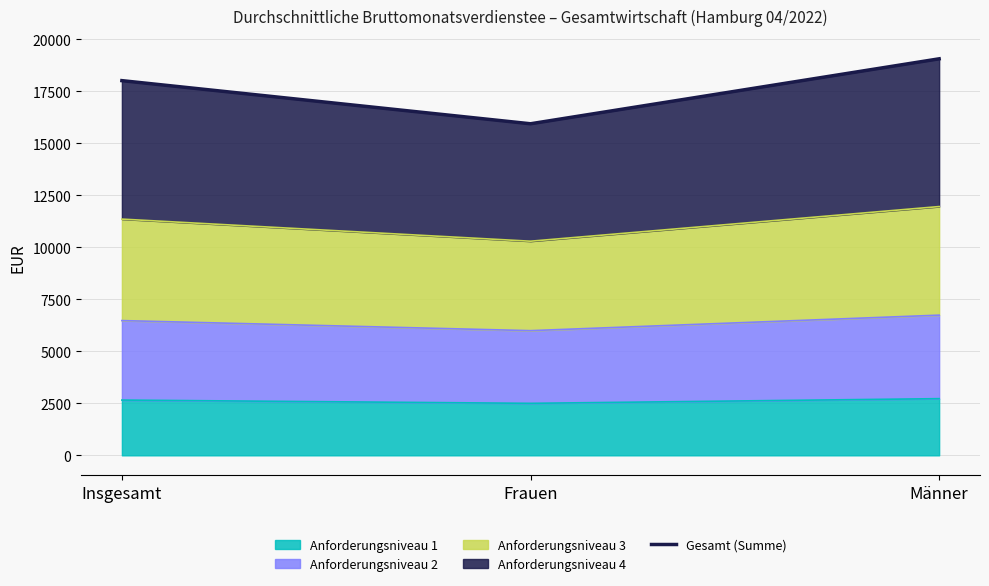

Rank the categories by value from lowest to highest.

Frauen, Insgesamt, Männer